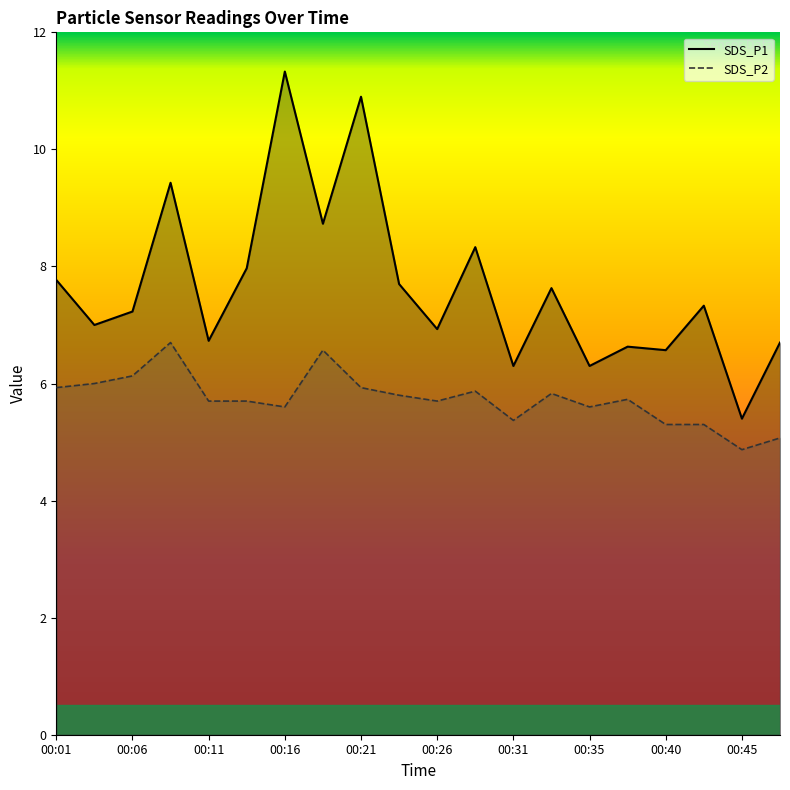

How many values in the SDS_P1 series exceed 7?

11